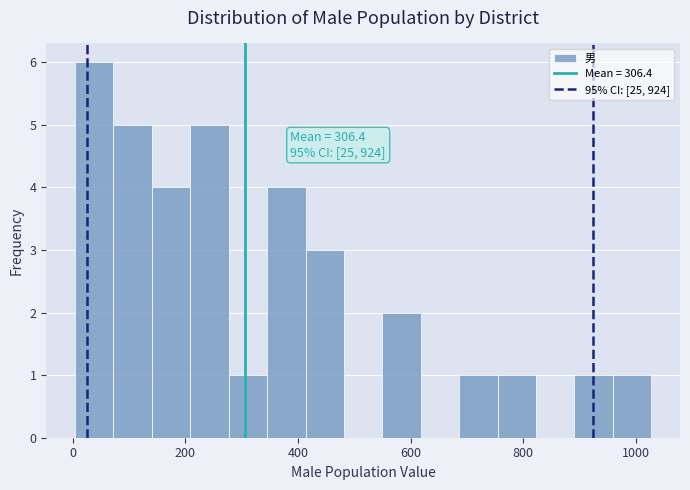

Around what value on the x-axis is the tallest bar? Give the approximate position of its centre, as read against the axis.

40